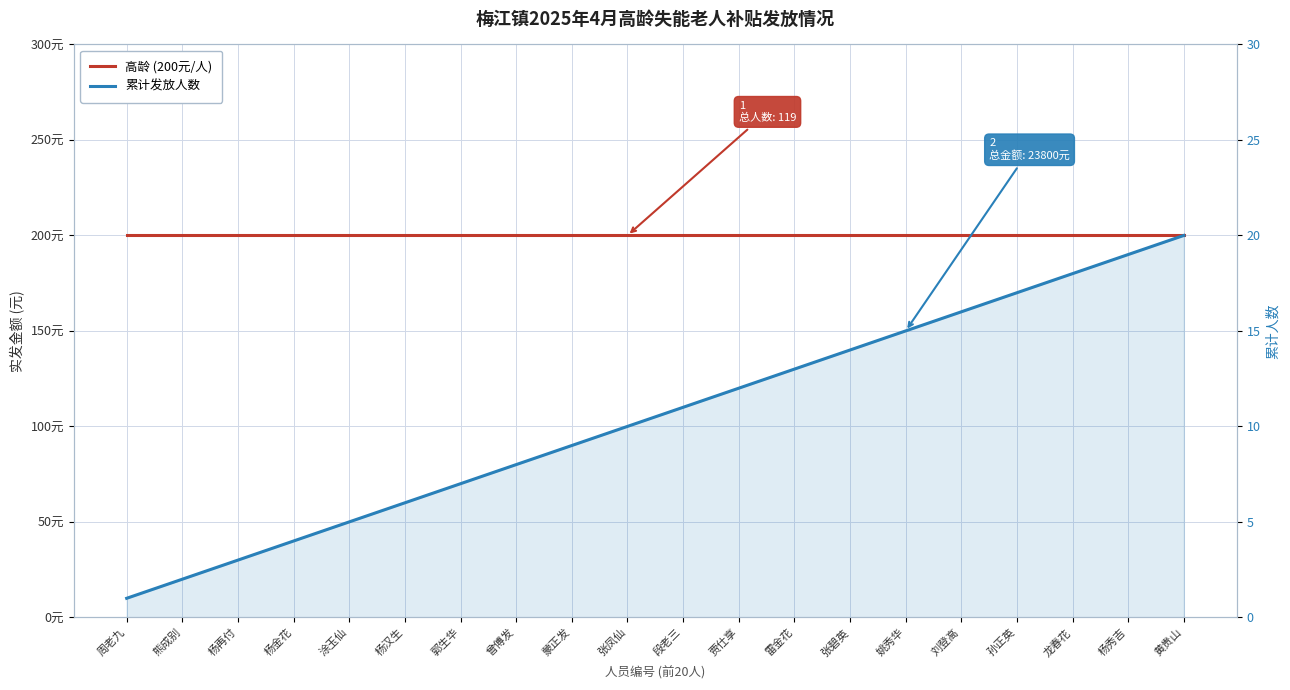

The value of 高龄 (200元/人) at 周老九 is 75. True or false?

False